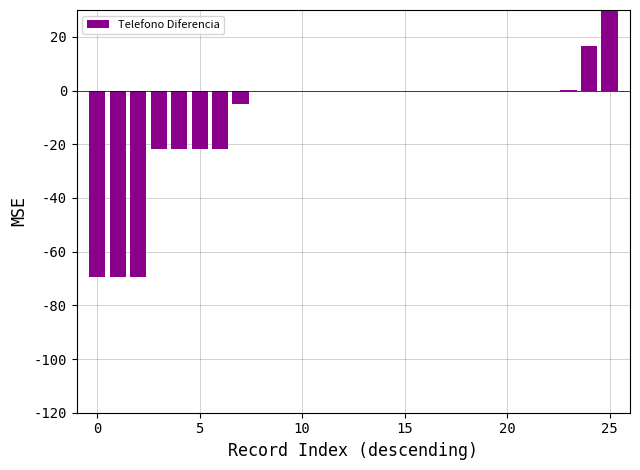

How many values are below 0?

8